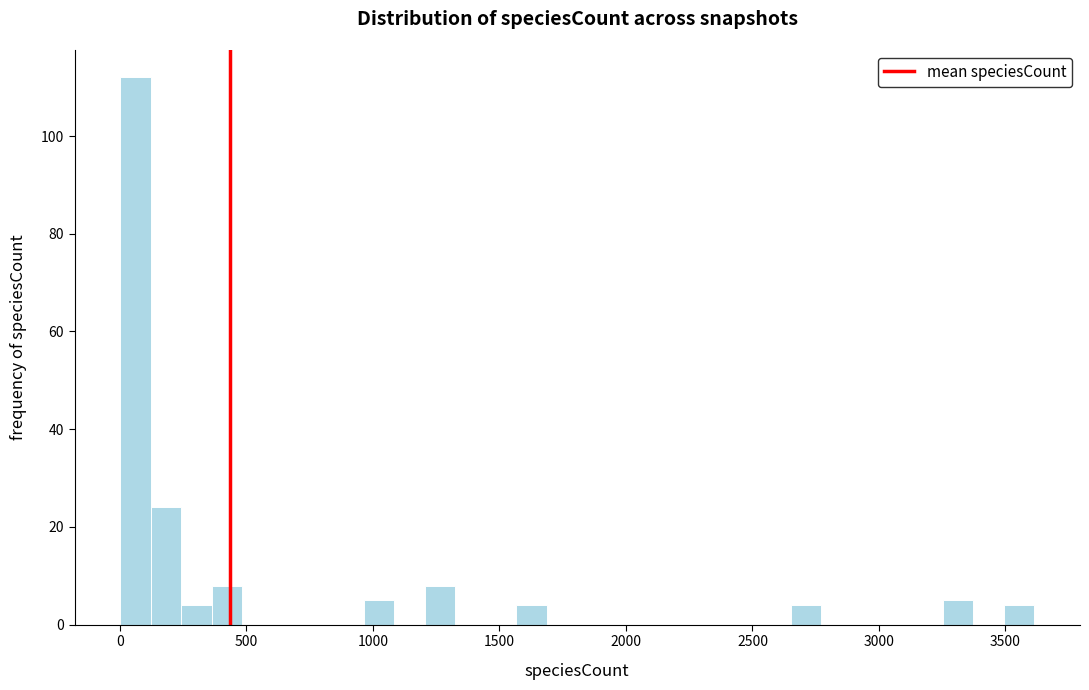

Around what value on the x-axis is the tallest bar? Give the approximate position of its centre, as read against the axis.

50